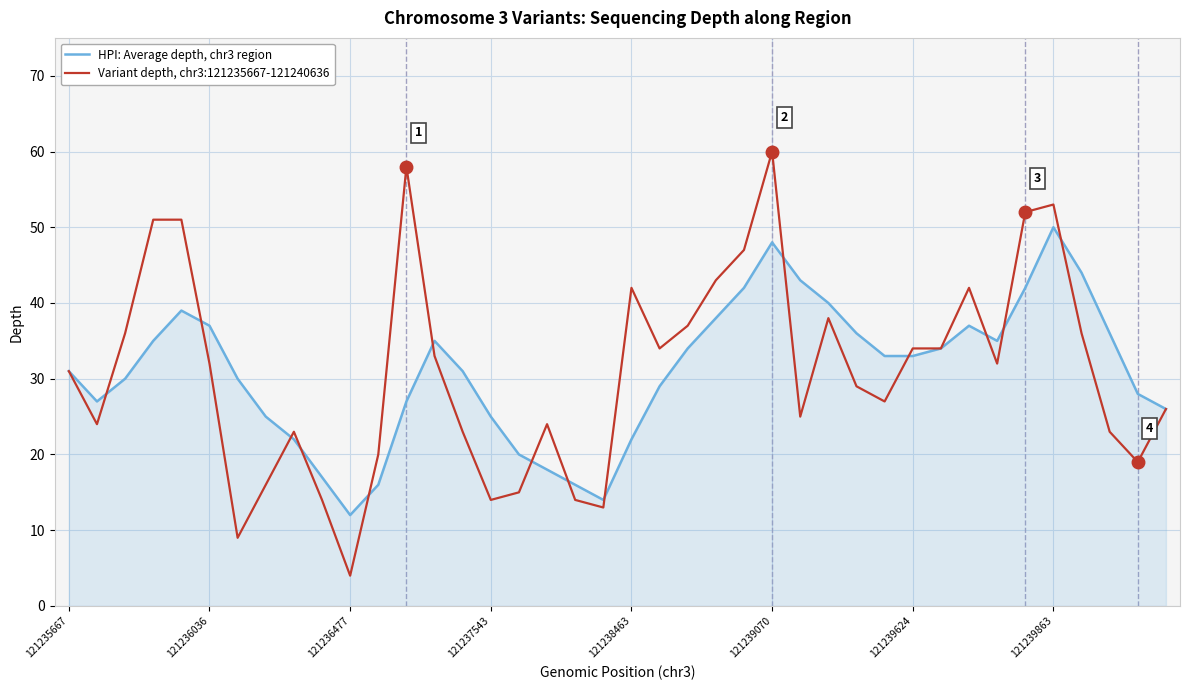

List the series in order of their overall mean, highest first.

Variant depth, chr3:121235667-121240636, HPI: Average depth, chr3 region